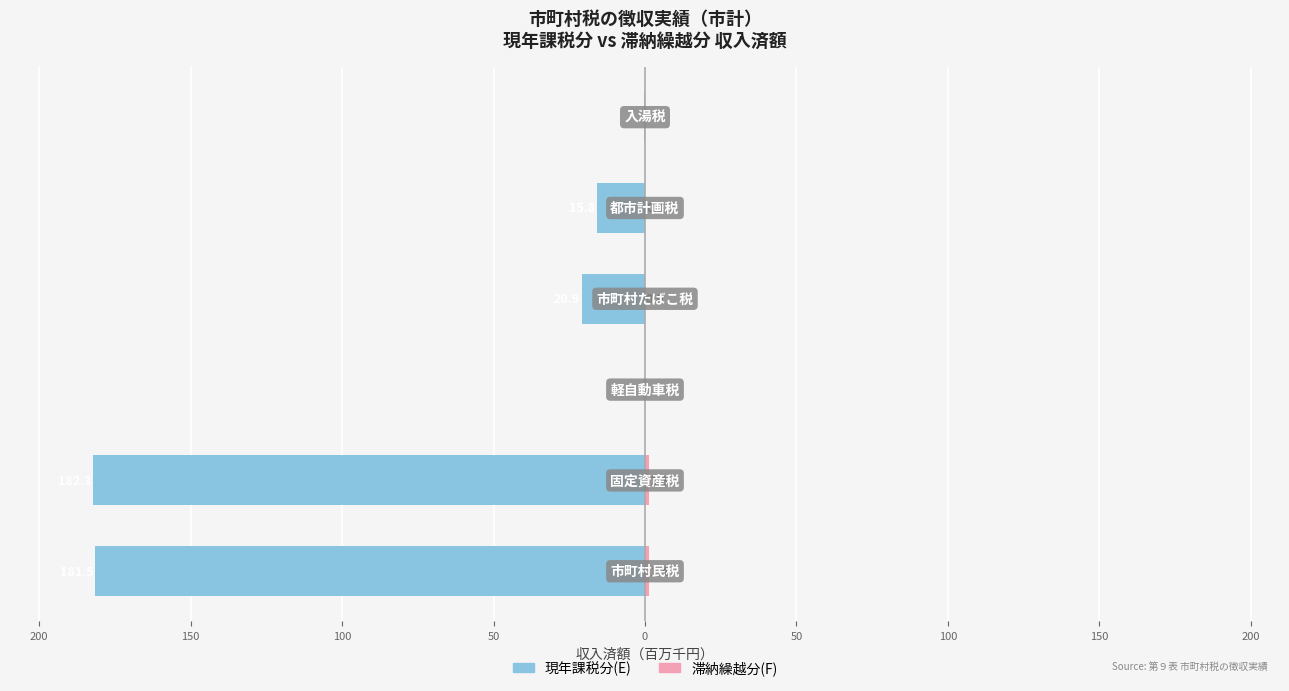

What is the sum of all 滞納繰越分(F) values?

2.8